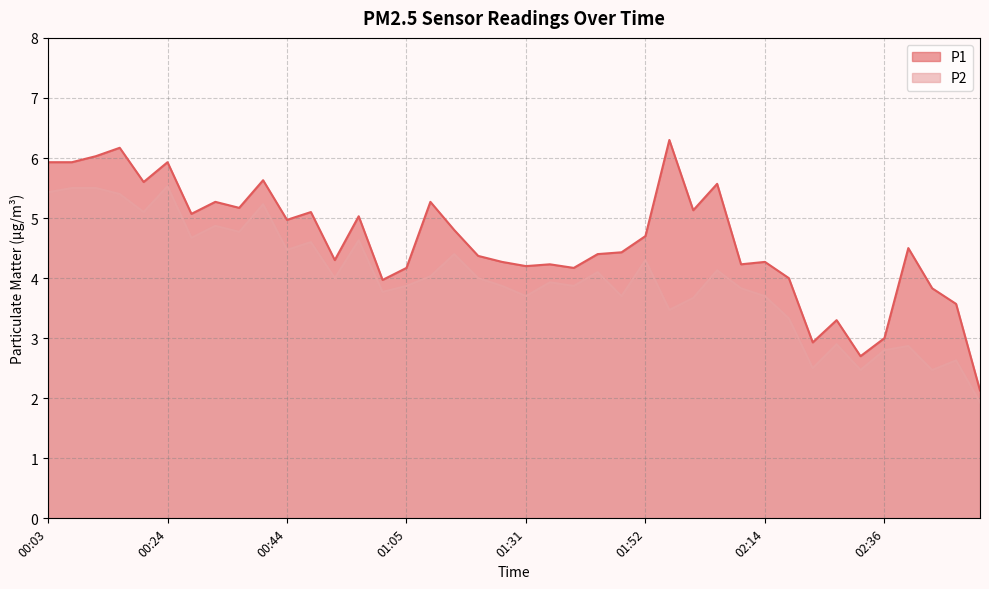

Rank the series by their average value, from highest to lowest.

P1, P2